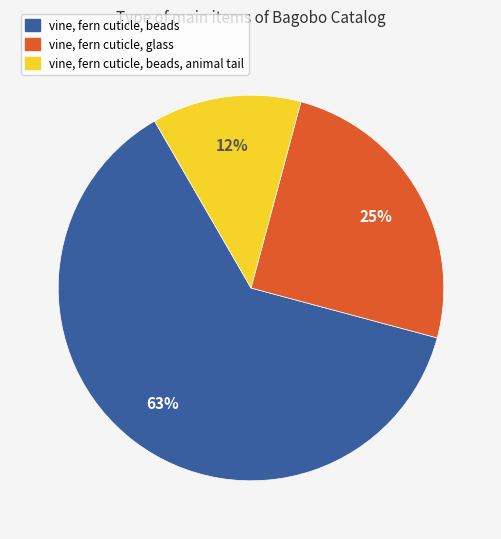

Count the number of slices in the pie.

3